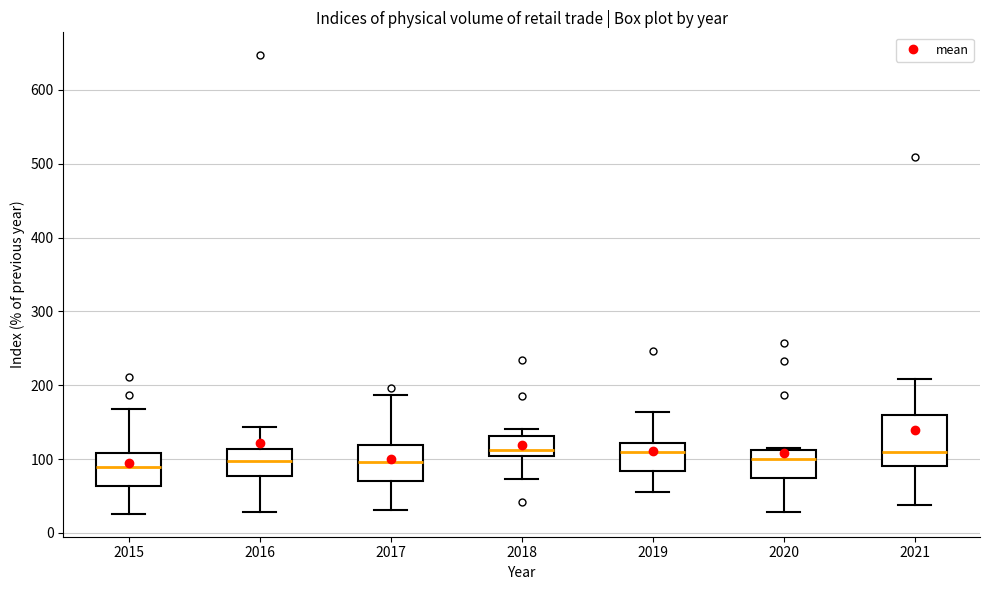

Reading left to right, transcribe this box plot: for each box, give where its median line is, the range the box spans, and where its two whiskers end, as read against the y-axis. The values are not printed on the chart, so give them approximately, as read against the axis.

2015: median 90, box 60 to 110, whiskers 30 to 170
2016: median 100, box 80 to 110, whiskers 30 to 140
2017: median 100, box 70 to 120, whiskers 30 to 190
2018: median 110, box 100 to 130, whiskers 70 to 140
2019: median 110, box 80 to 120, whiskers 60 to 160
2020: median 100, box 70 to 110, whiskers 30 to 120
2021: median 110, box 90 to 160, whiskers 40 to 210